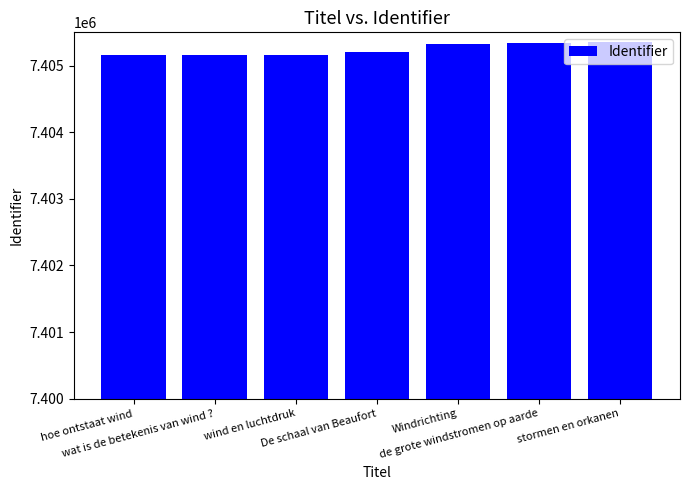

What position from the right is wind en luchtdruk?

5